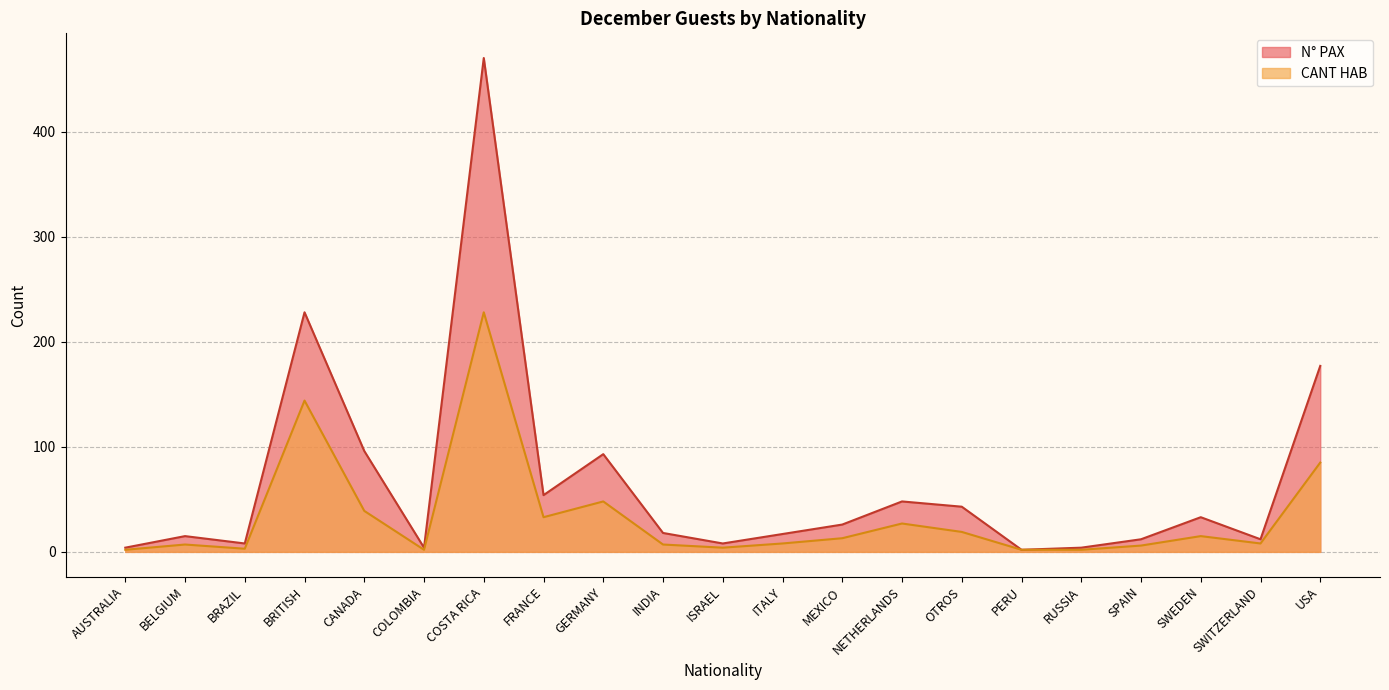

What is the spread (max minus min) of values at INDIA?

11